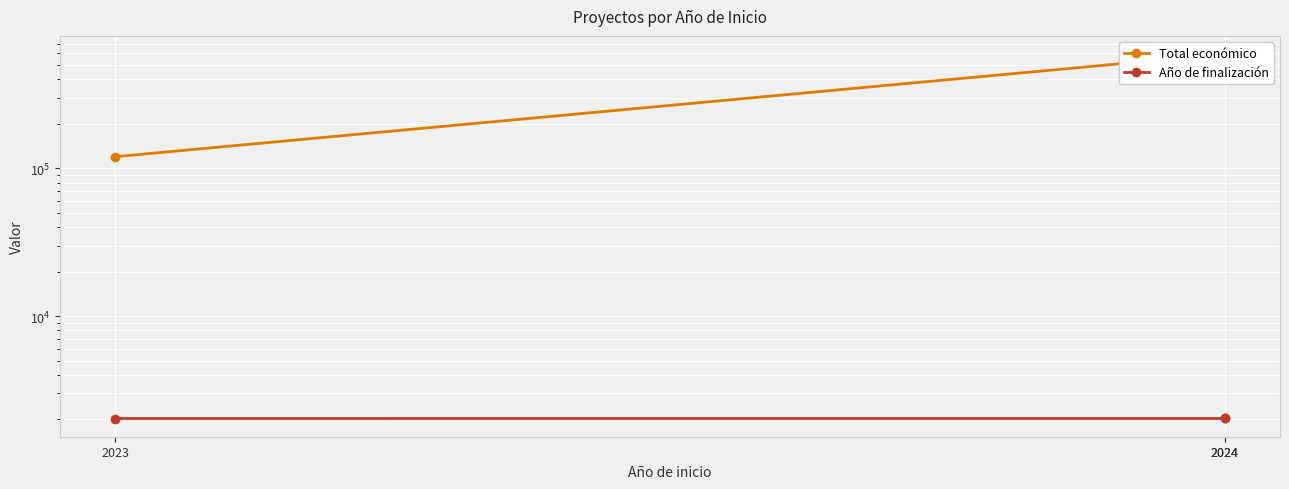

Rank the series by their average value, from highest to lowest.

Total económico, Año de finalización